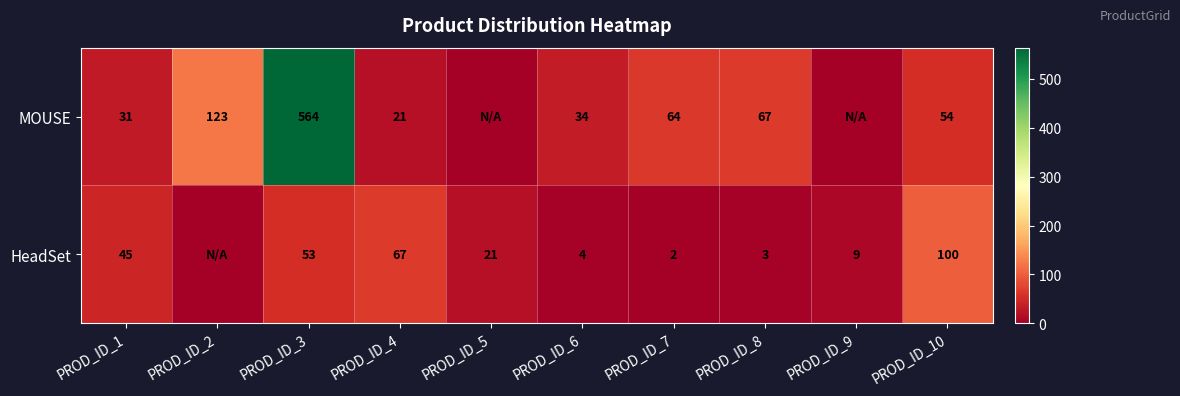

What is the greatest value displayed?

564